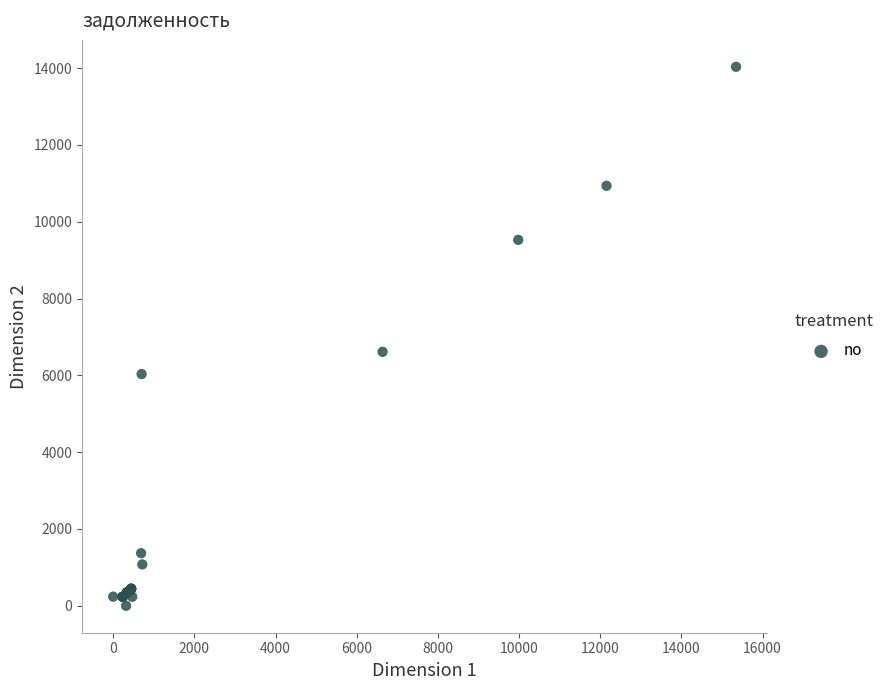

What Y value in the scatter plot is closest to 7016?

6612.5